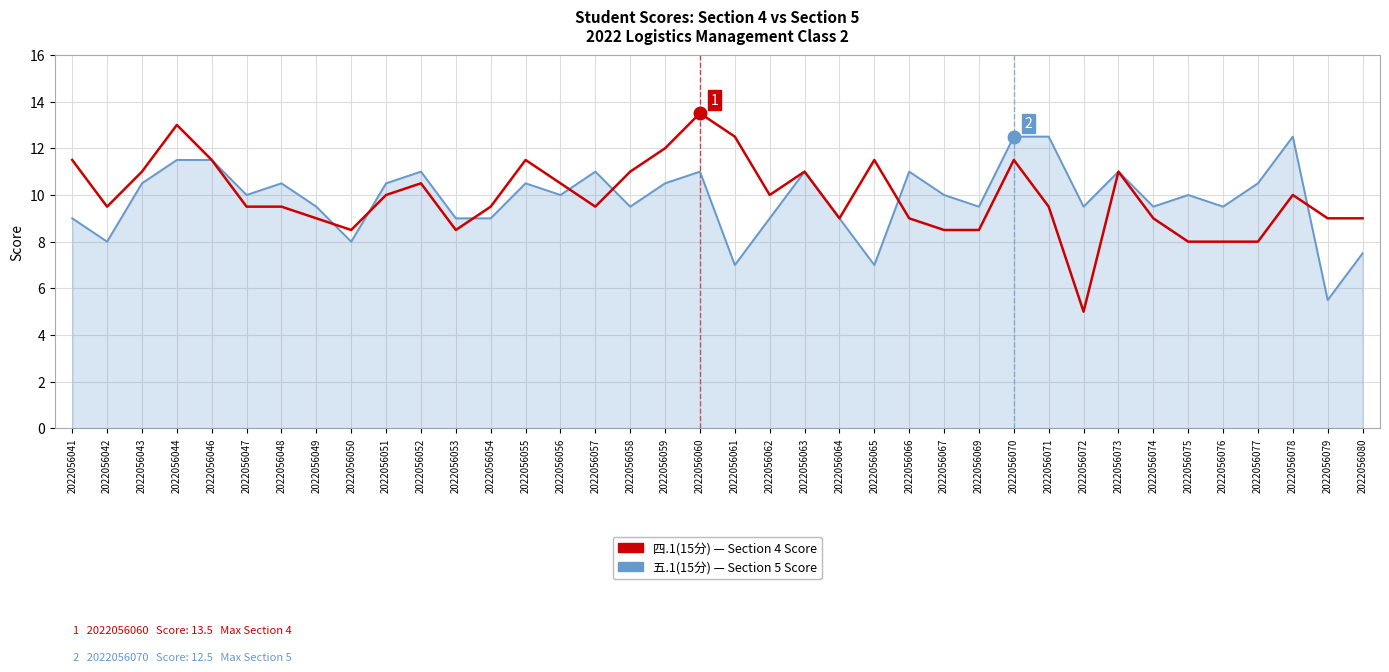

Reading right to left, transcribe all the data shown in this chart.

四.1(15分): 2022056080=9.0	2022056079=9.0	2022056078=10.0	2022056077=8.0	2022056076=8.0	2022056075=8.0	2022056074=9.0	2022056073=11.0	2022056072=5.0	2022056071=9.5	2022056070=11.5	2022056069=8.5	2022056067=8.5	2022056066=9.0	2022056065=11.5	2022056064=9.0	2022056063=11.0	2022056062=10.0	2022056061=12.5	2022056060=13.5	2022056059=12.0	2022056058=11.0	2022056057=9.5	2022056056=10.5	2022056055=11.5	2022056054=9.5	2022056053=8.5	2022056052=10.5	2022056051=10.0	2022056050=8.5	2022056049=9.0	2022056048=9.5	2022056047=9.5	2022056046=11.5	2022056044=13.0	2022056043=11.0	2022056042=9.5	2022056041=11.5
五.1(15分): 2022056080=7.5	2022056079=5.5	2022056078=12.5	2022056077=10.5	2022056076=9.5	2022056075=10.0	2022056074=9.5	2022056073=11.0	2022056072=9.5	2022056071=12.5	2022056070=12.5	2022056069=9.5	2022056067=10.0	2022056066=11.0	2022056065=7.0	2022056064=9.0	2022056063=11.0	2022056062=9.0	2022056061=7.0	2022056060=11.0	2022056059=10.5	2022056058=9.5	2022056057=11.0	2022056056=10.0	2022056055=10.5	2022056054=9.0	2022056053=9.0	2022056052=11.0	2022056051=10.5	2022056050=8.0	2022056049=9.5	2022056048=10.5	2022056047=10.0	2022056046=11.5	2022056044=11.5	2022056043=10.5	2022056042=8.0	2022056041=9.0